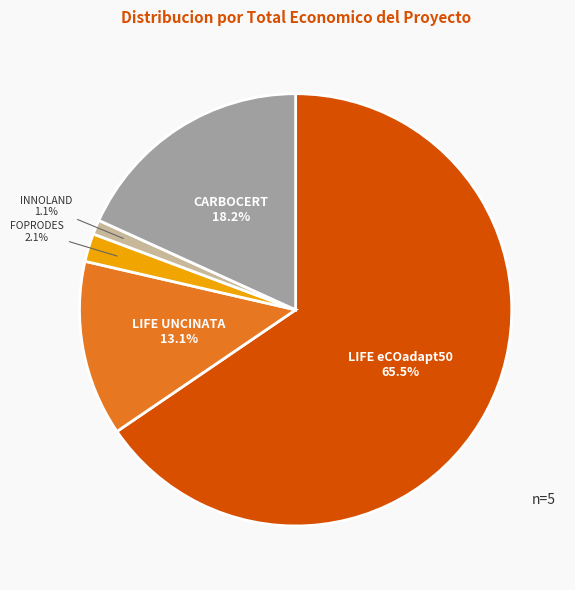

True or false: LIFE eCOadapt50 accounts for 73% of the total.

False